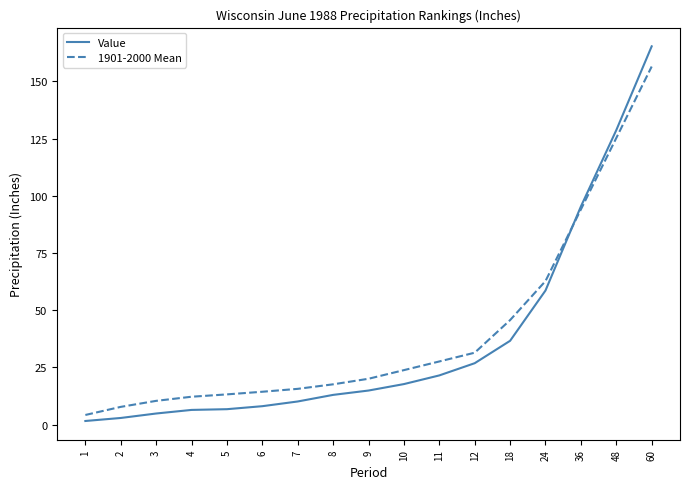

Which series changed the most between 2 and 6?

1901-2000 Mean